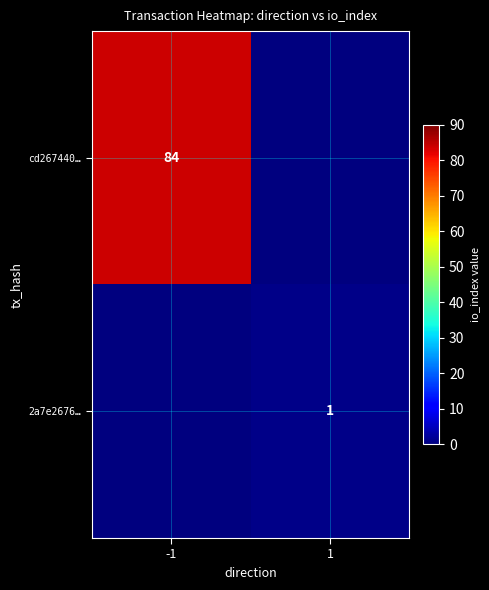

What is the maximum value shown in the chart?

84